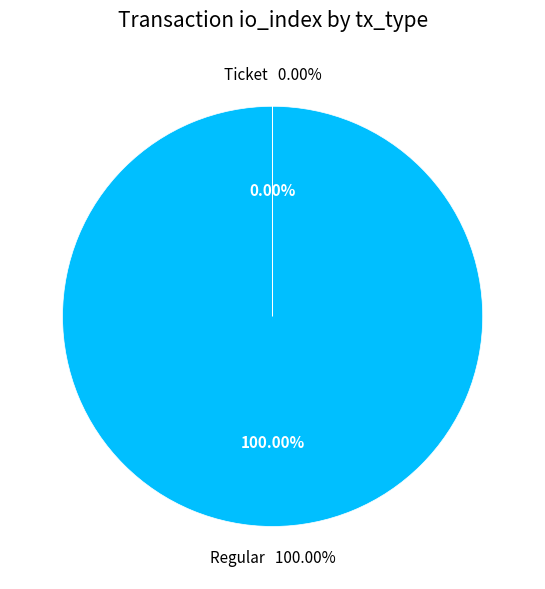

The Ticket slice represents 0% of the pie. True or false?

True